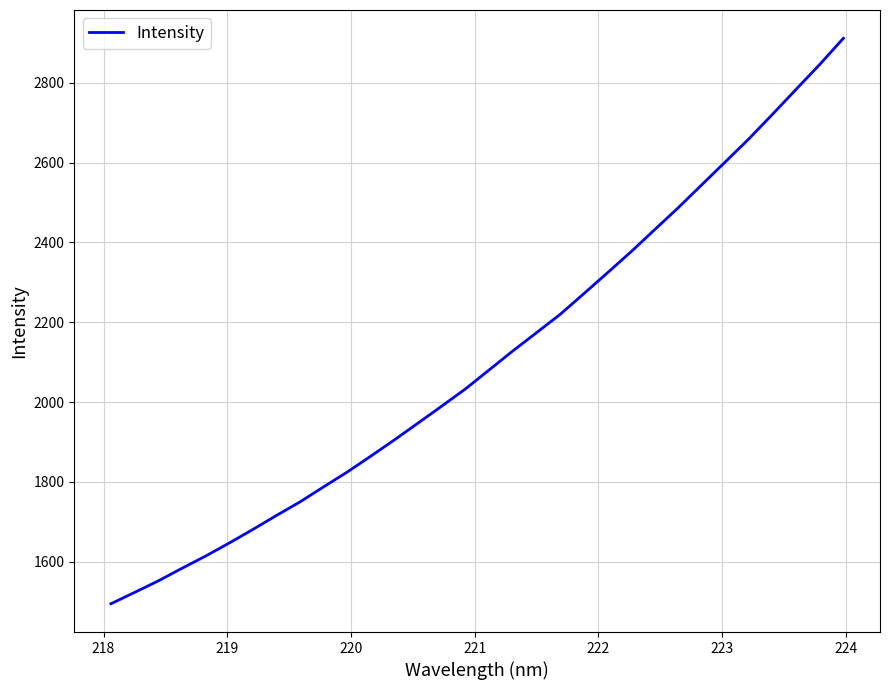

What is the difference between the maximum and minimum values?

1417.0